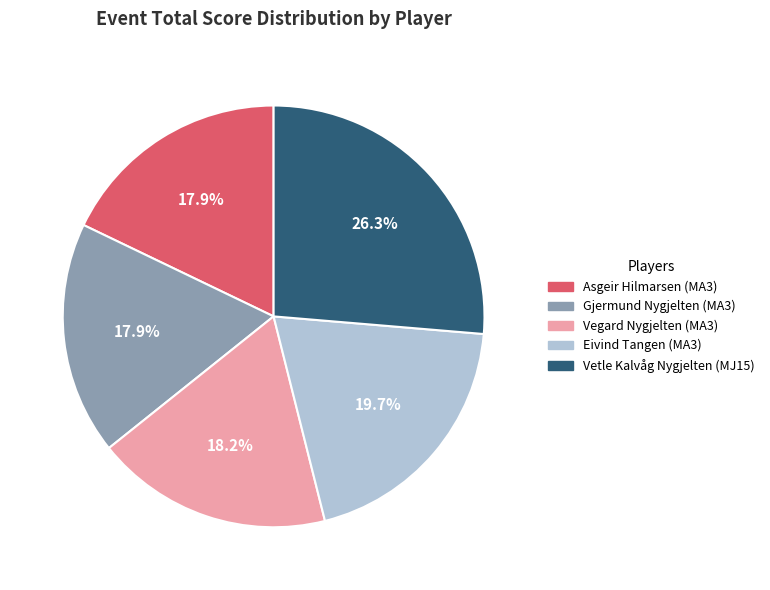

Does Eivind Tangen (MA3) represent more than half of the total?

No